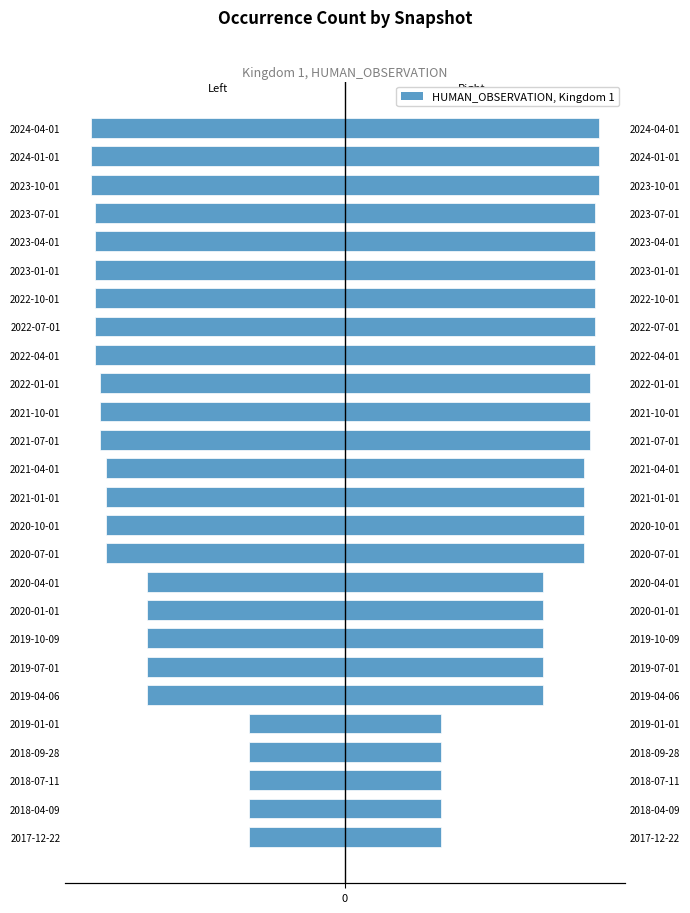

How many values in the HUMAN_OBSERVATION (right) series are below 4406?

10